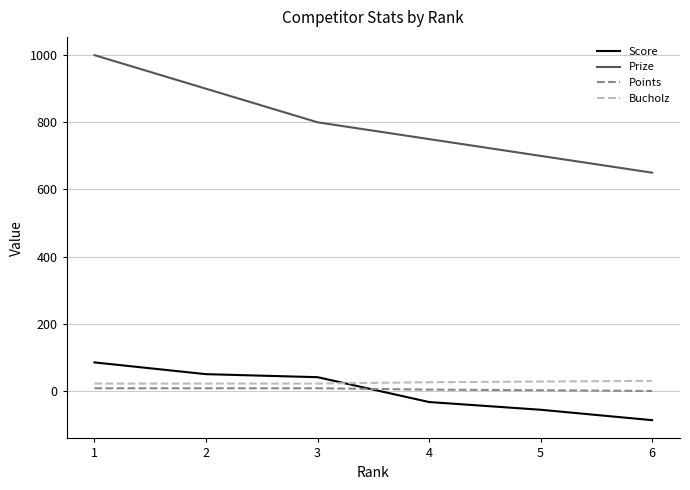

Which series has the largest total across all categories?

Prize